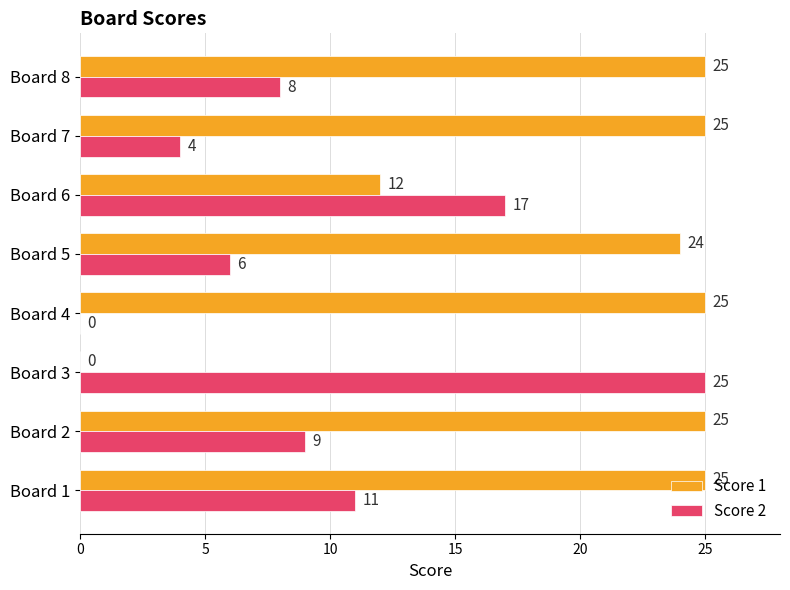

Between Board 3 and Board 6, which series saw the biggest shift?

Score 1